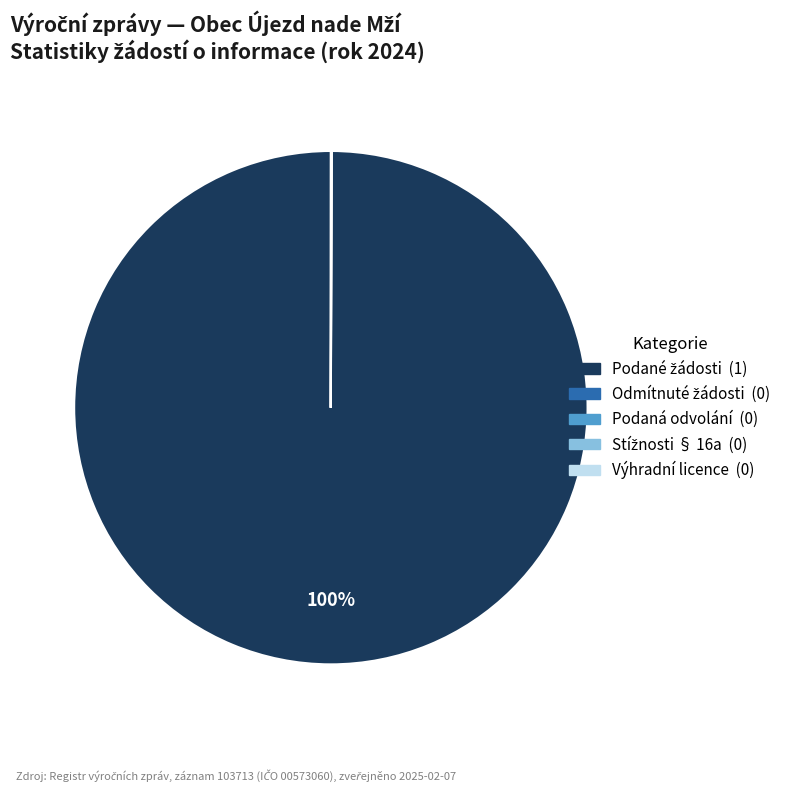

Does any single category account for the majority?

Yes